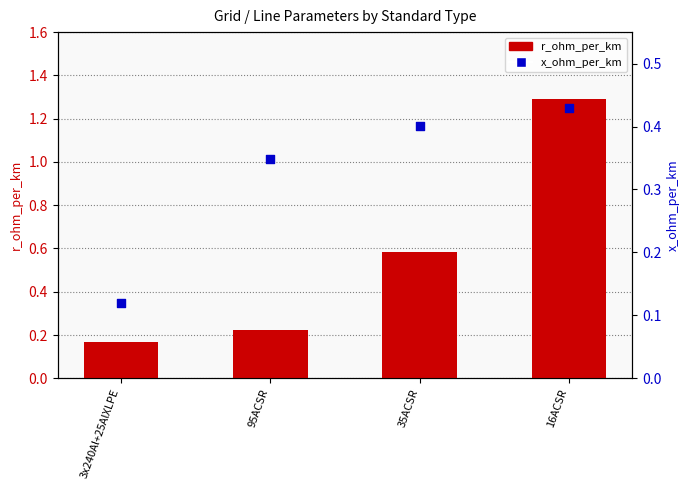

Which series has the largest Y range (max minus min)?

r_ohm_per_km